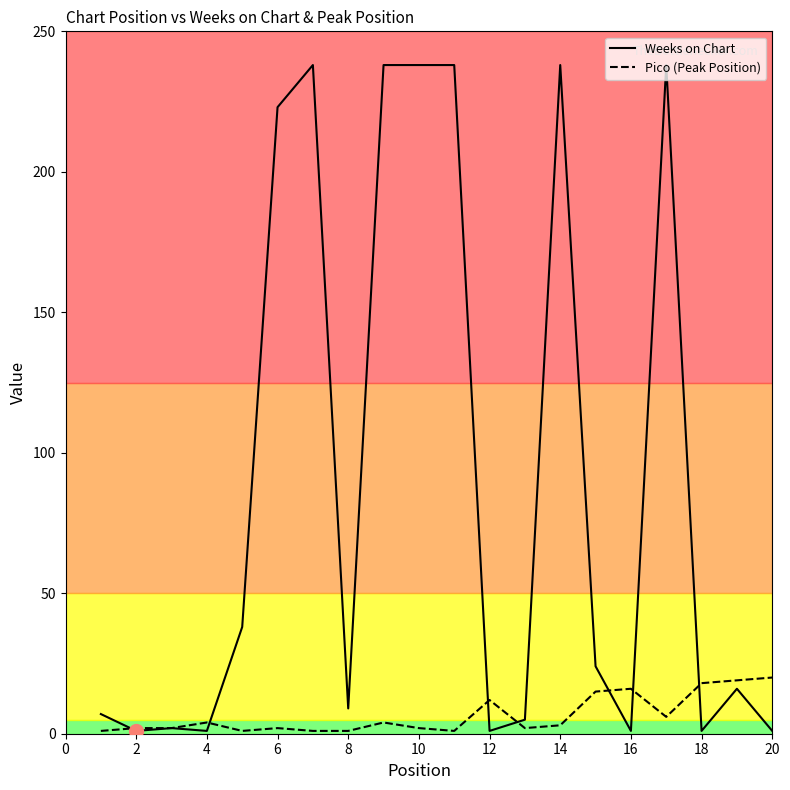

List the series in order of their peak value, highest first.

Weeks on Chart, Pico (Peak Position)